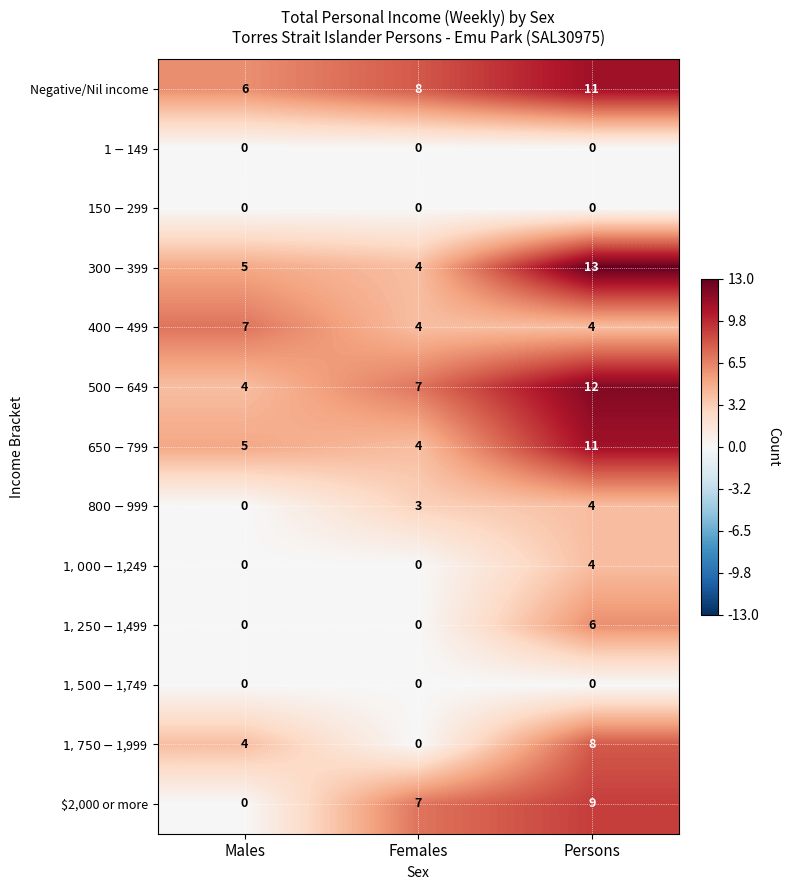

What is the total value across all series at Females?

37